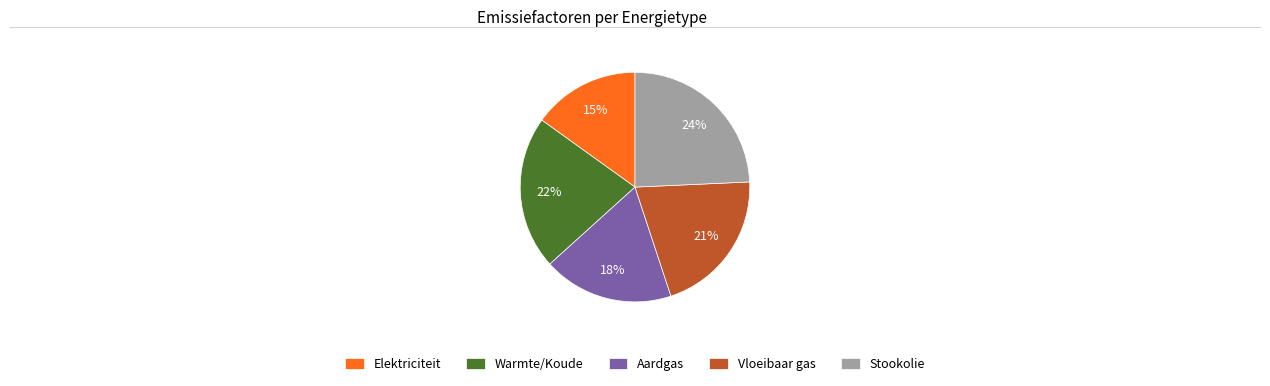

The Vloeibaar gas slice represents 21% of the pie. True or false?

True